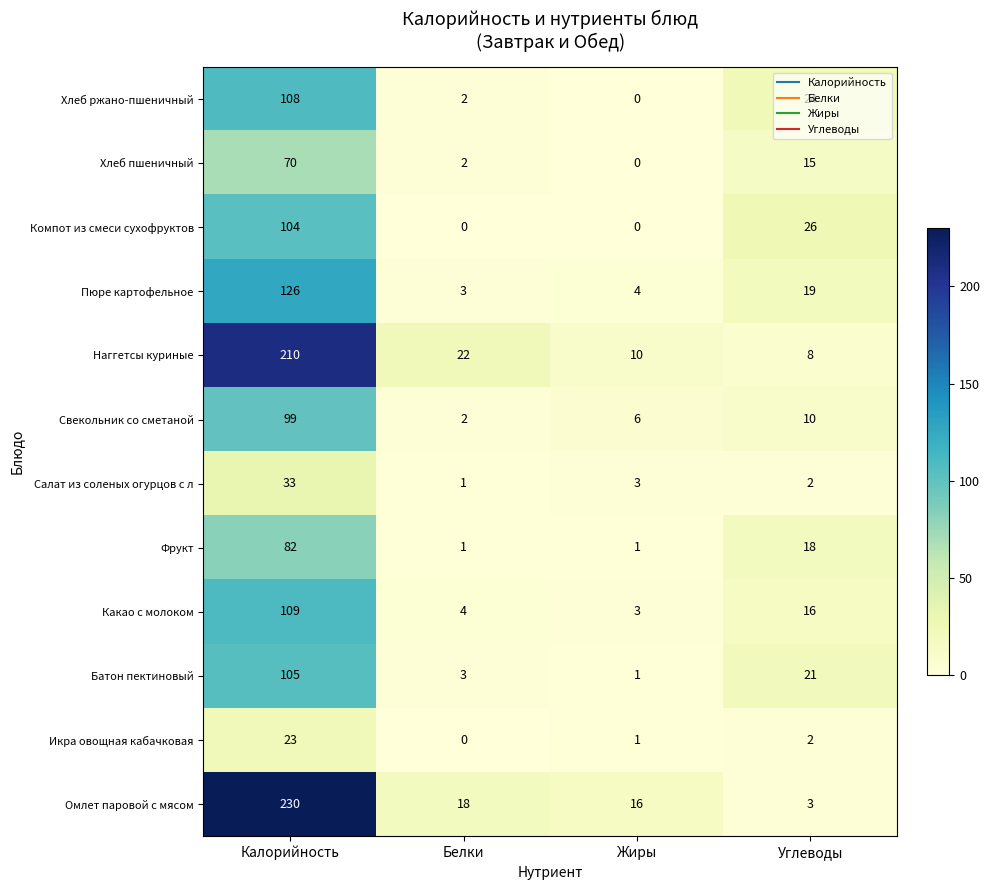

Where is Омлет паровой с мясом nearest to the value 116?

Белки